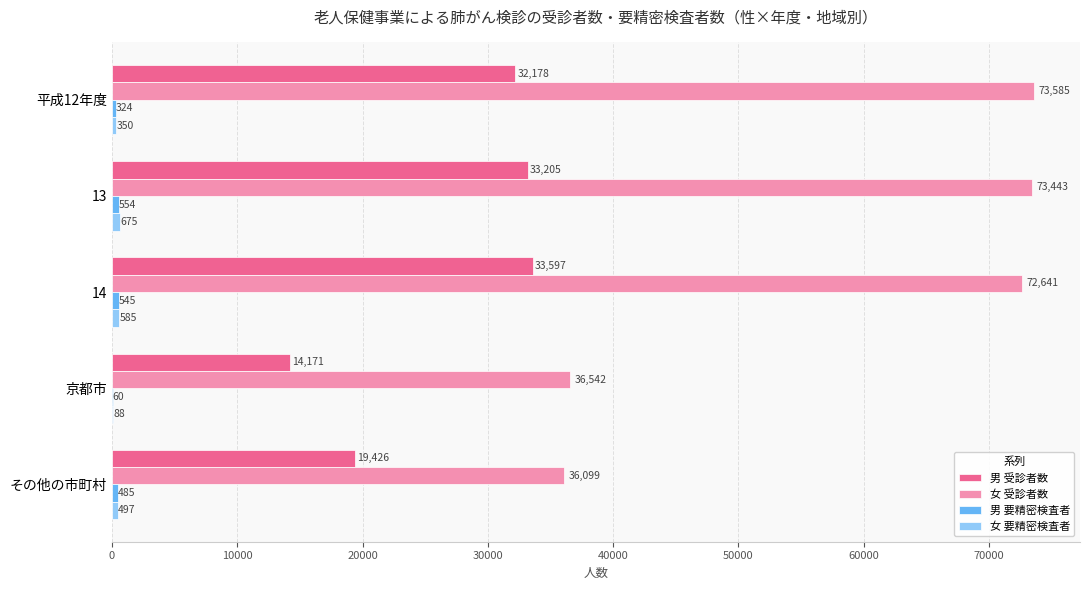

The 女 受診者数 series shows 111469 at 14. True or false?

False